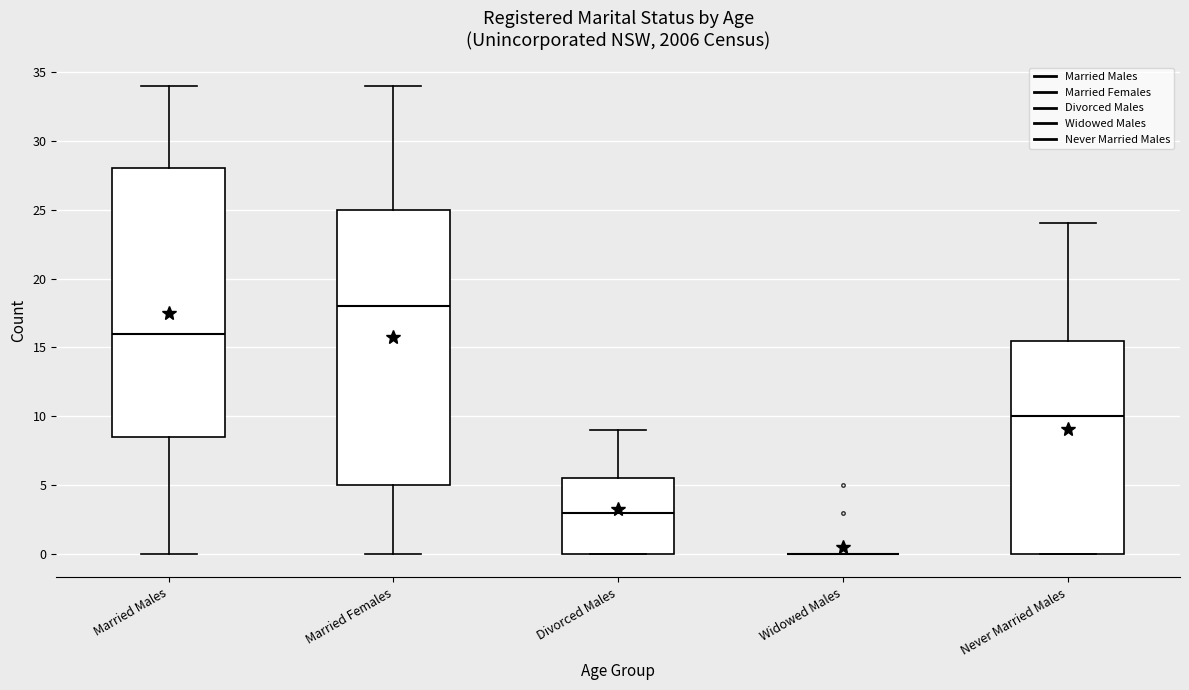

Which box is the tallest, from its lower edge to its upper edge?

Married Females